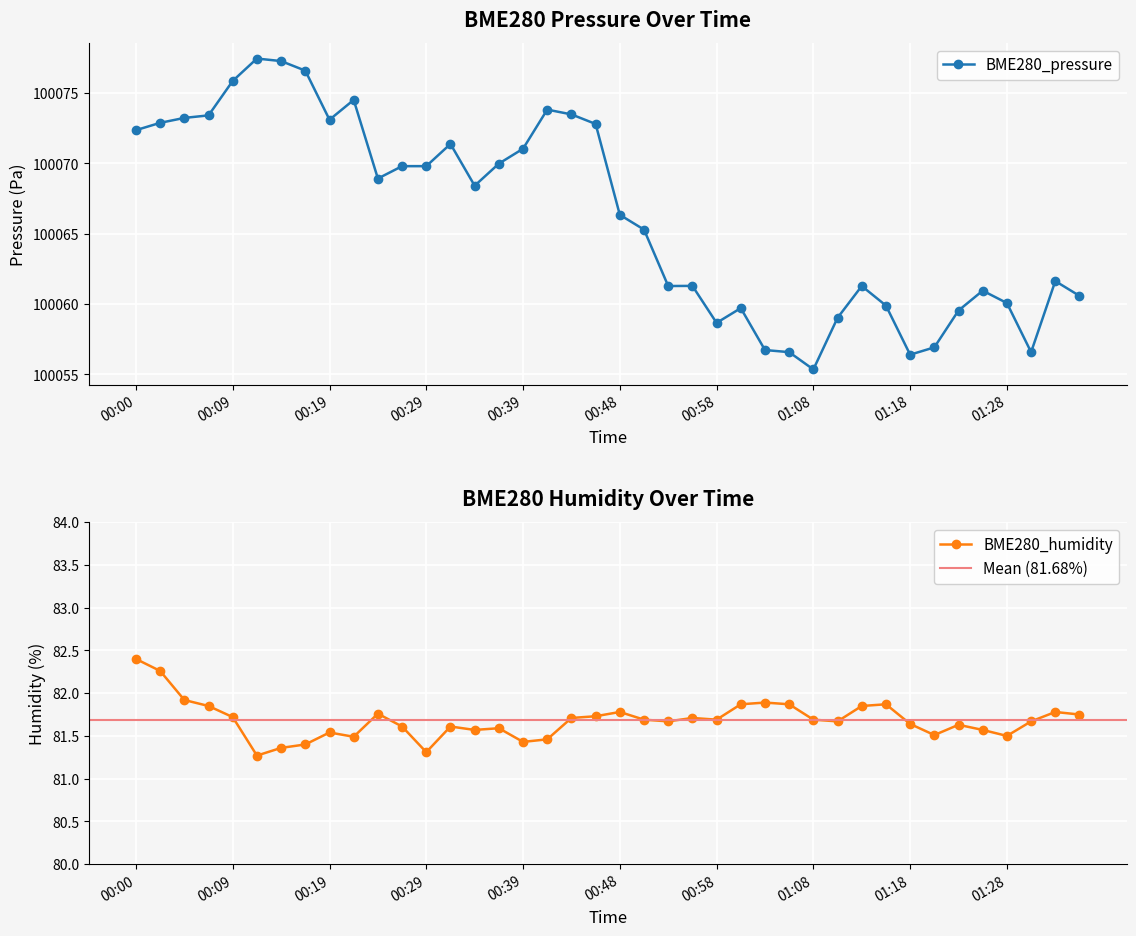

Reading left to right, transcribe all the data shown in this chart.

BME280_pressure: 00:00=100072.4	00:02=100072.9	00:04=100073.2	00:07=100073.4	00:09=100075.9	00:12=100077.4	00:14=100077.3	00:17=100076.6	00:19=100073.1	00:21=100074.5	00:24=100068.9	00:26=100069.8	00:29=100069.8	00:31=100071.4	00:34=100068.4	00:36=100070.0	00:39=100071.0	00:41=100073.8	00:43=100073.5	00:46=100072.8	00:48=100066.3	00:51=100065.3	00:53=100061.3	00:56=100061.3	00:58=100058.7	01:01=100059.7	01:03=100056.7	01:06=100056.6	01:08=100055.4	01:11=100059.0	01:13=100061.3	01:16=100059.9	01:18=100056.4	01:20=100056.9	01:23=100059.5	01:25=100060.9	01:28=100060.1	01:30=100056.6	01:33=100061.6	01:35=100060.6
BME280_humidity: 00:00=82.4	00:02=82.3	00:04=81.9	00:07=81.8	00:09=81.7	00:12=81.3	00:14=81.4	00:17=81.4	00:19=81.5	00:21=81.5	00:24=81.8	00:26=81.6	00:29=81.3	00:31=81.6	00:34=81.6	00:36=81.6	00:39=81.4	00:41=81.5	00:43=81.7	00:46=81.7	00:48=81.8	00:51=81.7	00:53=81.7	00:56=81.7	00:58=81.7	01:01=81.9	01:03=81.9	01:06=81.9	01:08=81.7	01:11=81.7	01:13=81.8	01:16=81.9	01:18=81.6	01:20=81.5	01:23=81.6	01:25=81.6	01:28=81.5	01:30=81.7	01:33=81.8	01:35=81.8